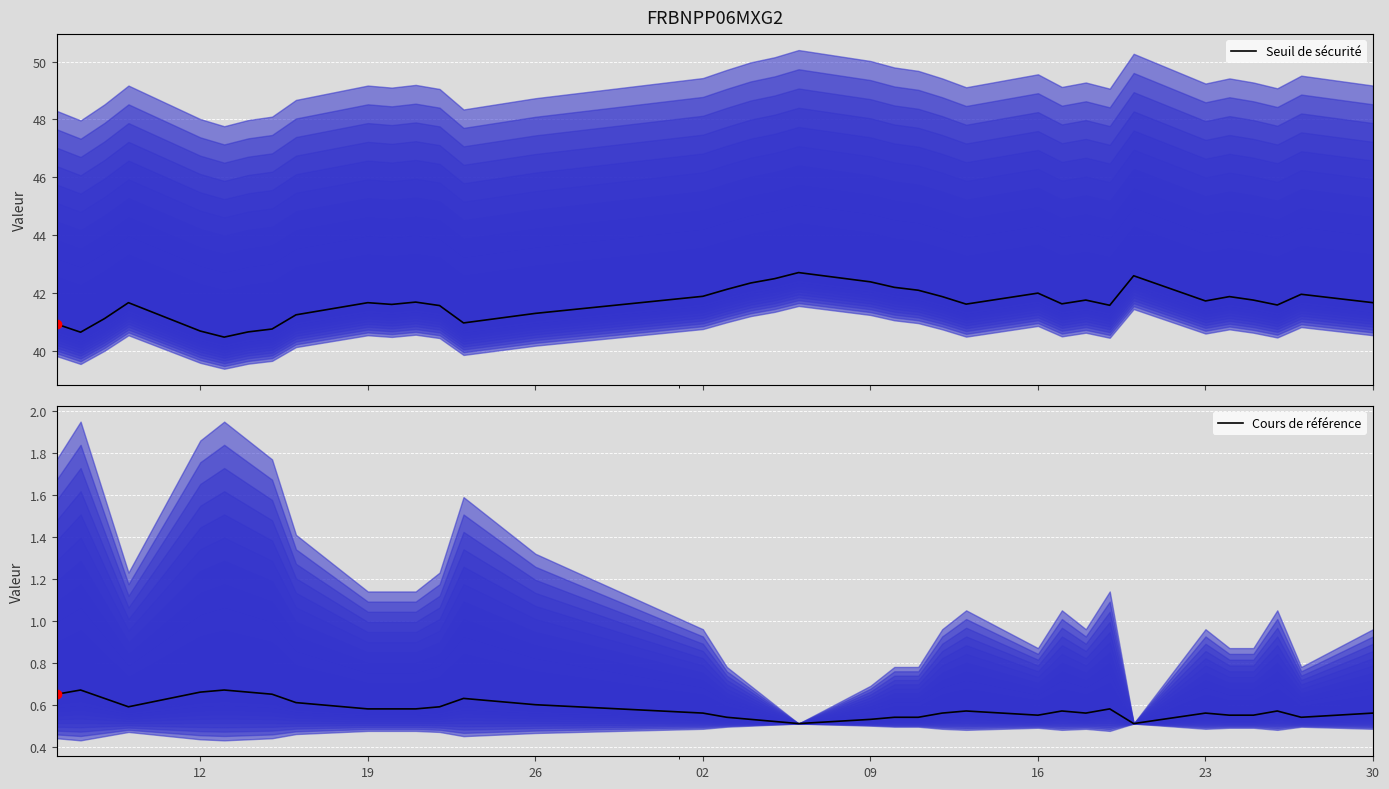

Which series has the largest range (max minus min)?

Seuil de sécurité